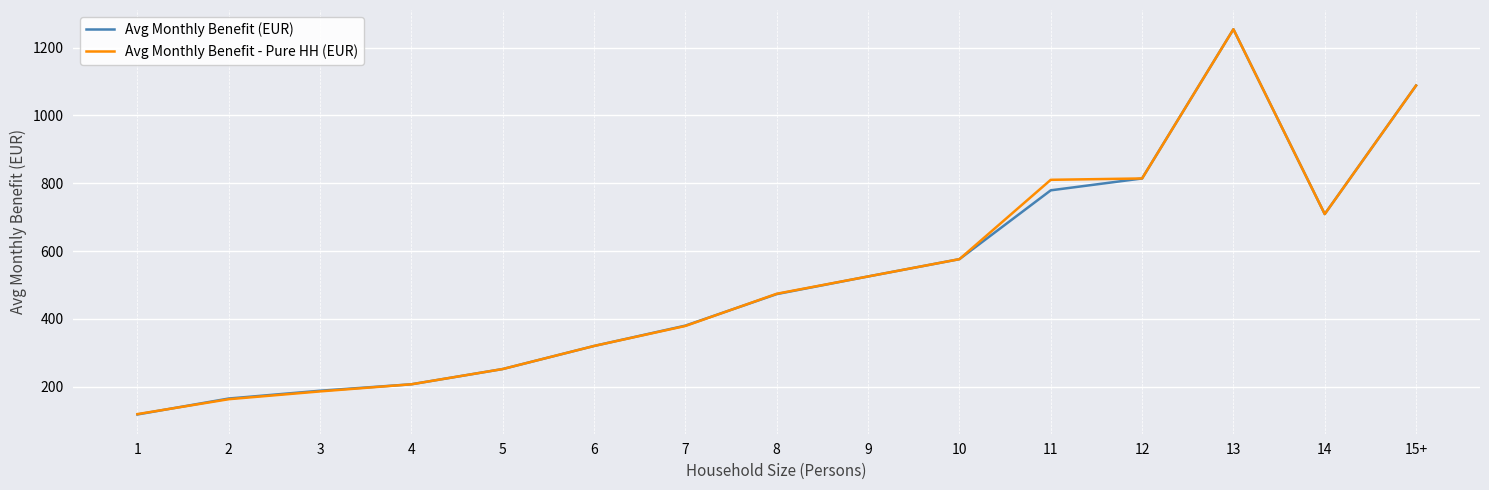

What is the total value across all series at 12?

1628